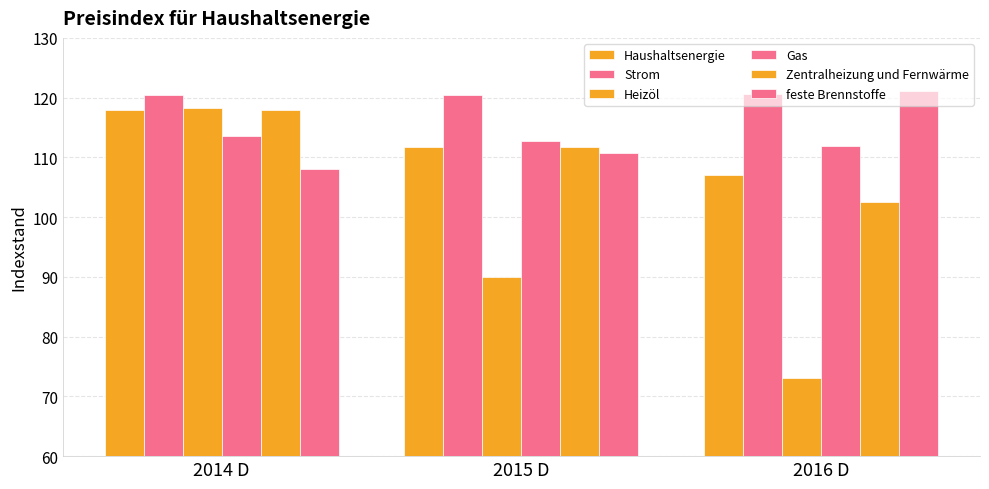

How many values in the feste Brennstoffe series exceed 110?

2